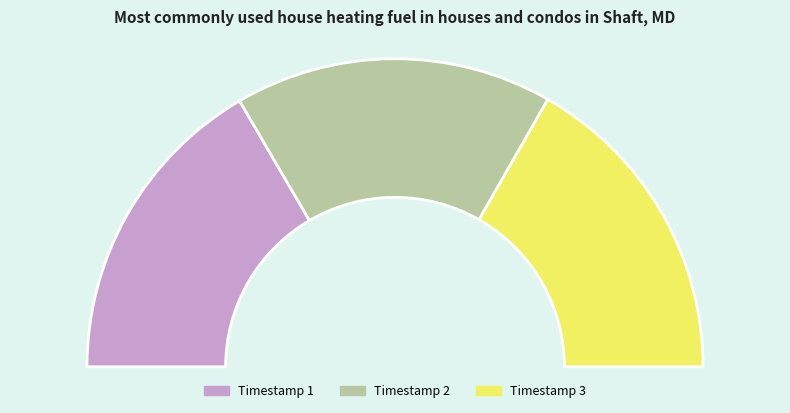

How much of the chart is everything except 2018-07-16T12:41:30.657Z?

66.5%